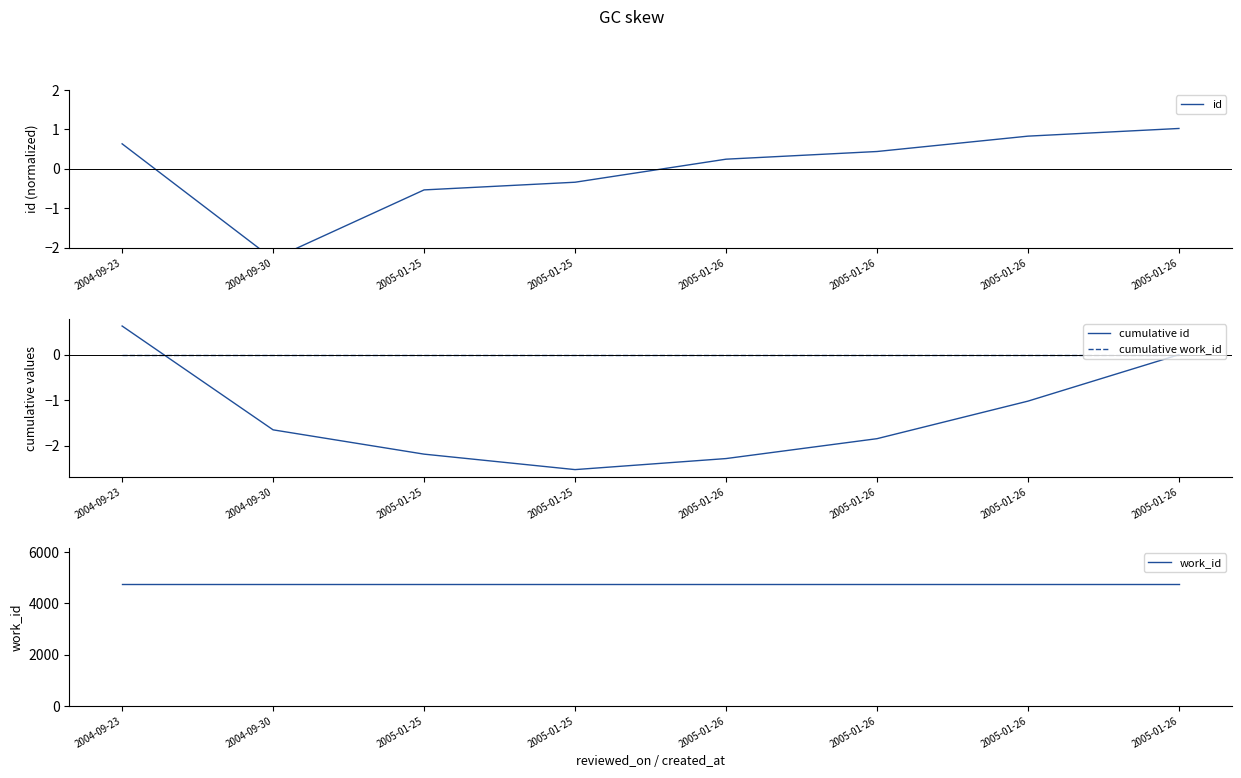

What is the average value of the cumulative id series?

-1.4